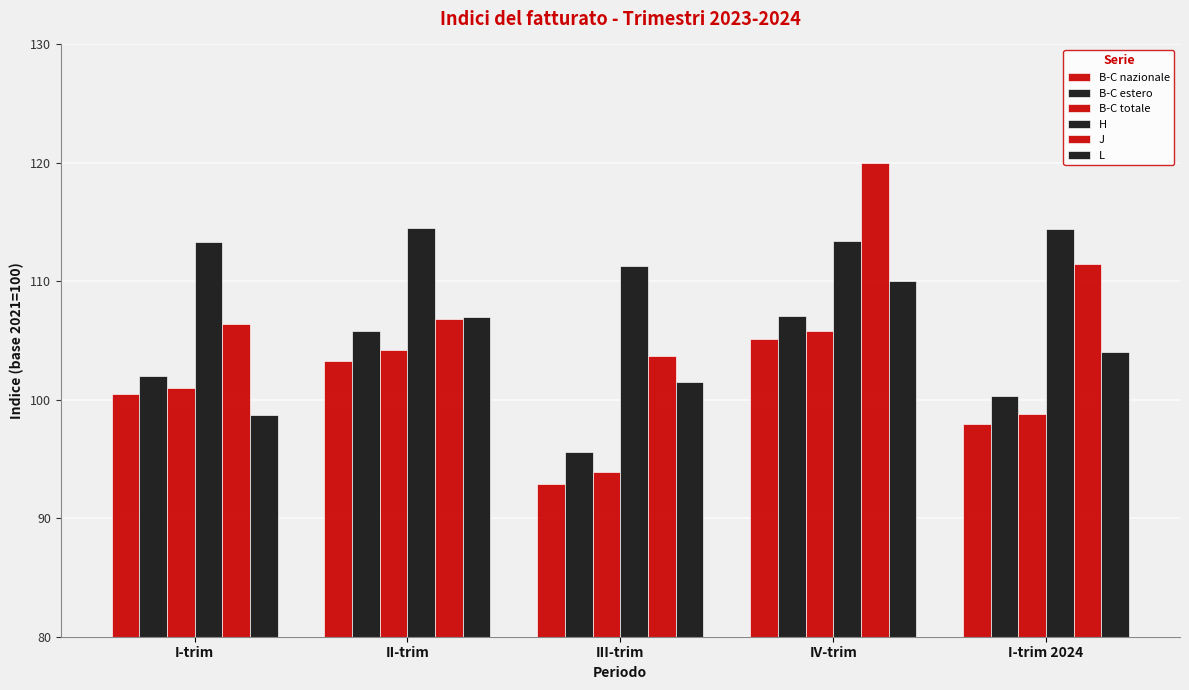

How many groups of bars are there?

5